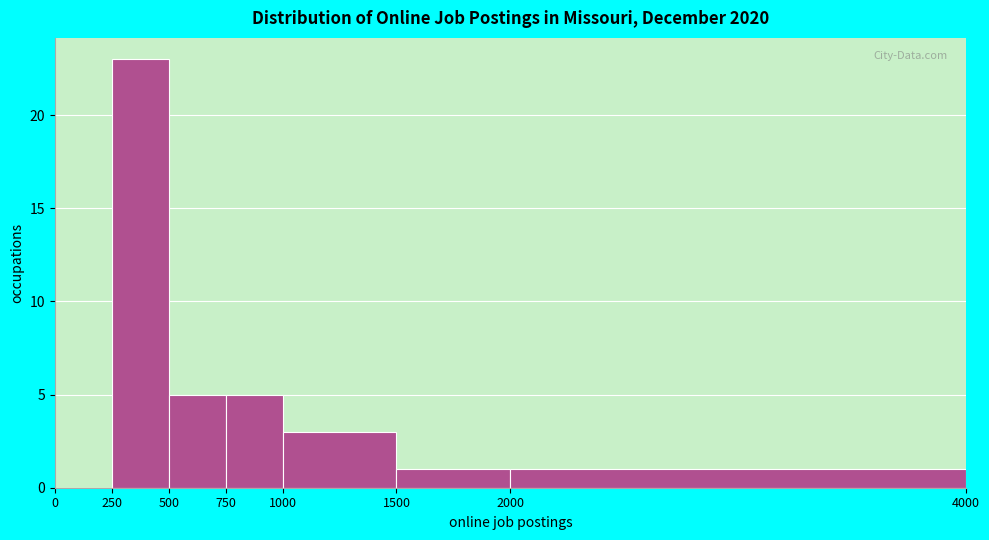

Which range on the x-axis has the tallest bar?

250 to 500